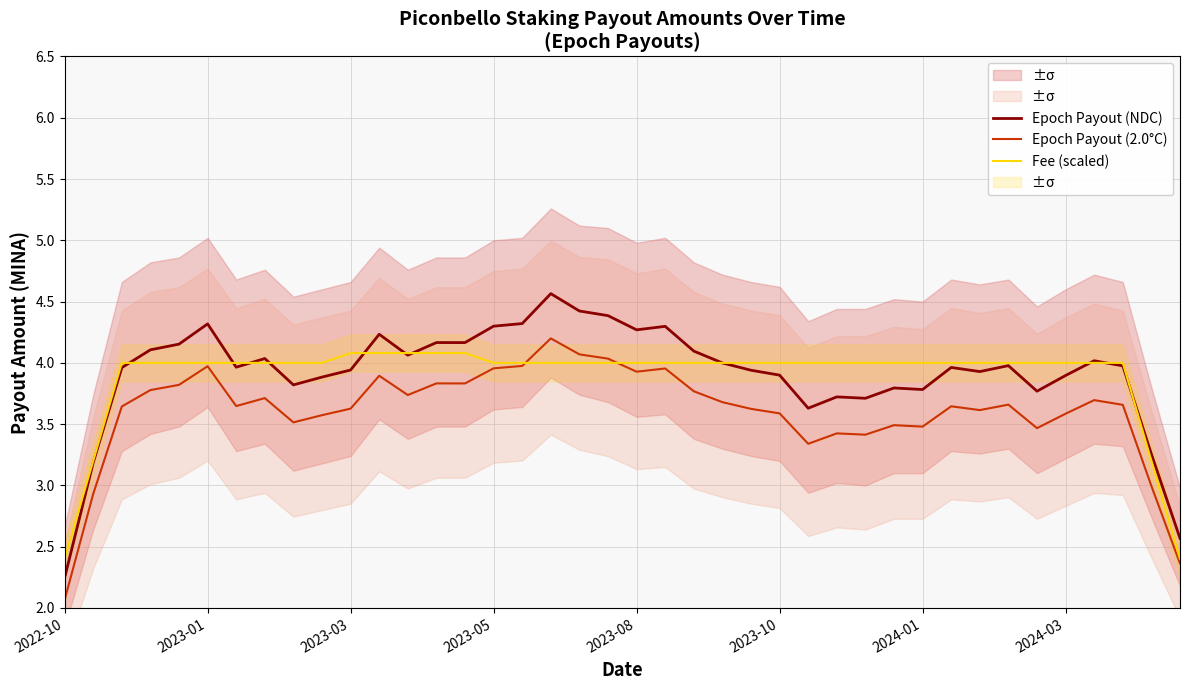

True or false: Epoch Payout (NDC) and Epoch Payout (2.0°C) intersect in this chart.

False